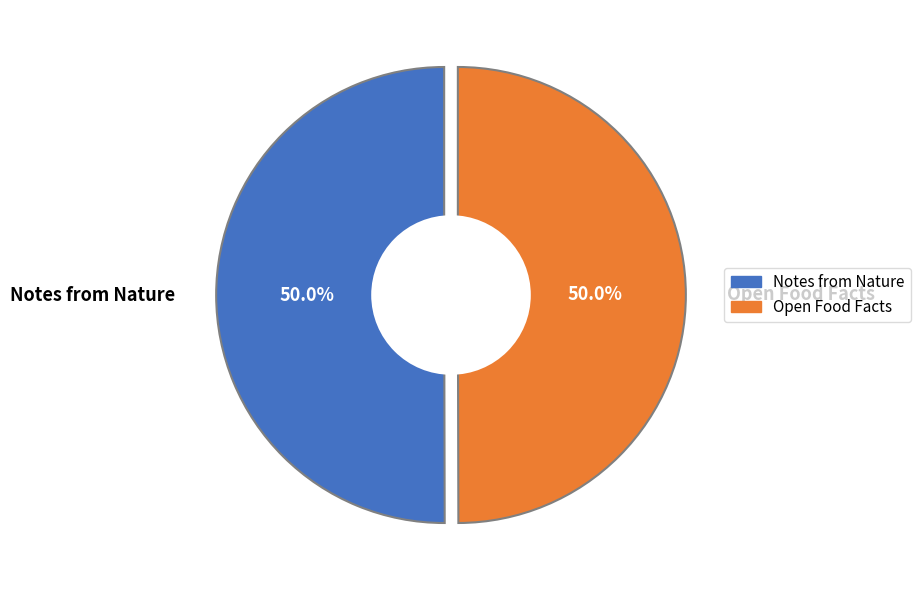

Which category has the biggest portion of the pie?

Notes from Nature